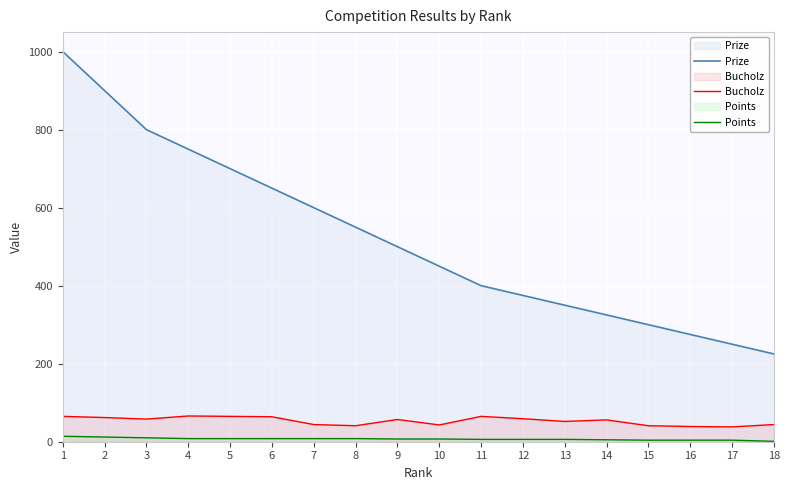

What is the average value of the Prize series?

522